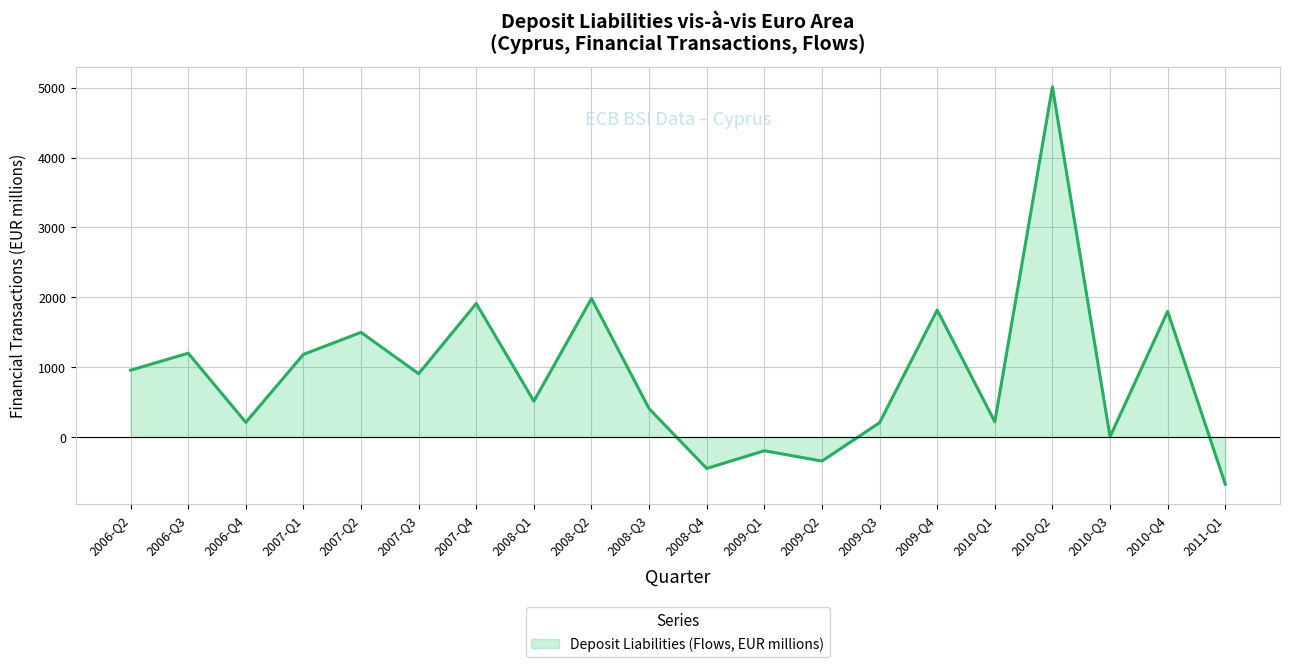

The chart shows a value of -677.2 at 2011-Q1. True or false?

True